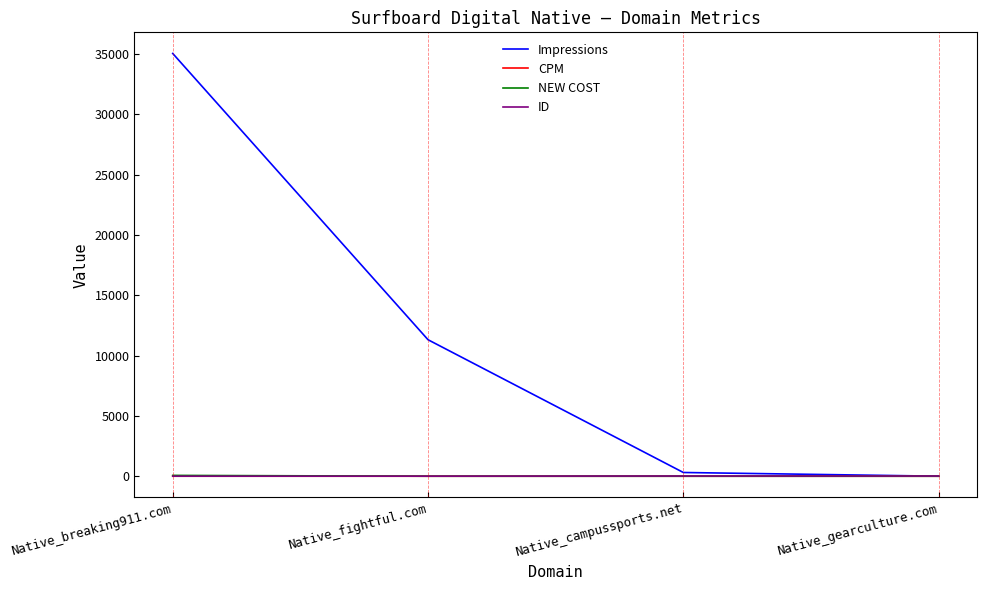

What is the spread (max minus min) of values at Native_campussports.net?

310.6